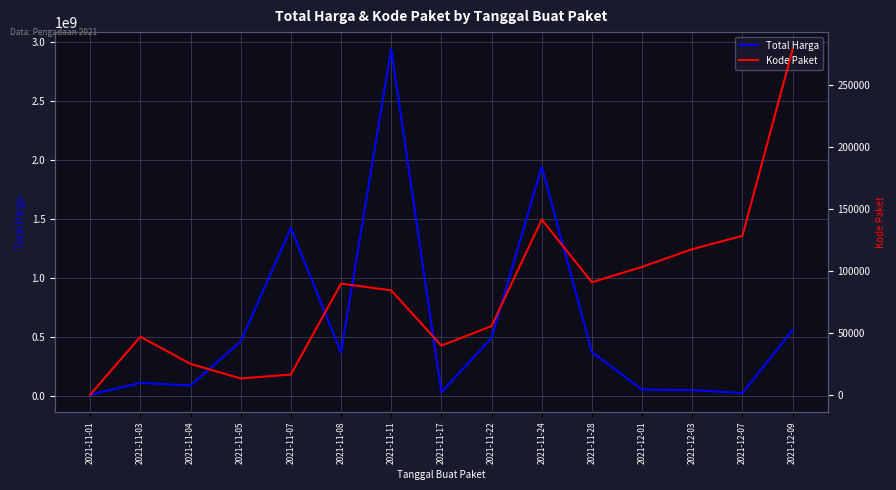

Rank the series by their maximum value, from highest to lowest.

Total Harga, Kode Paket